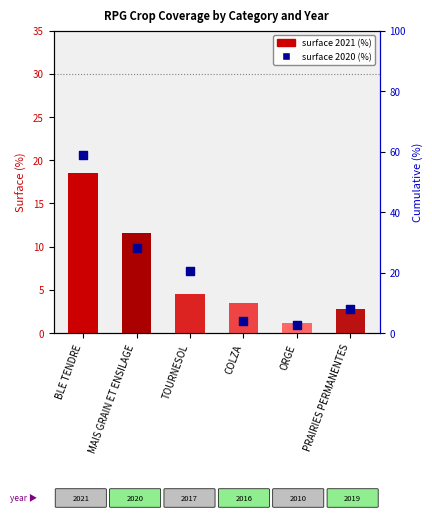

At which category is the sum across all series the highest?

BLE TENDRE